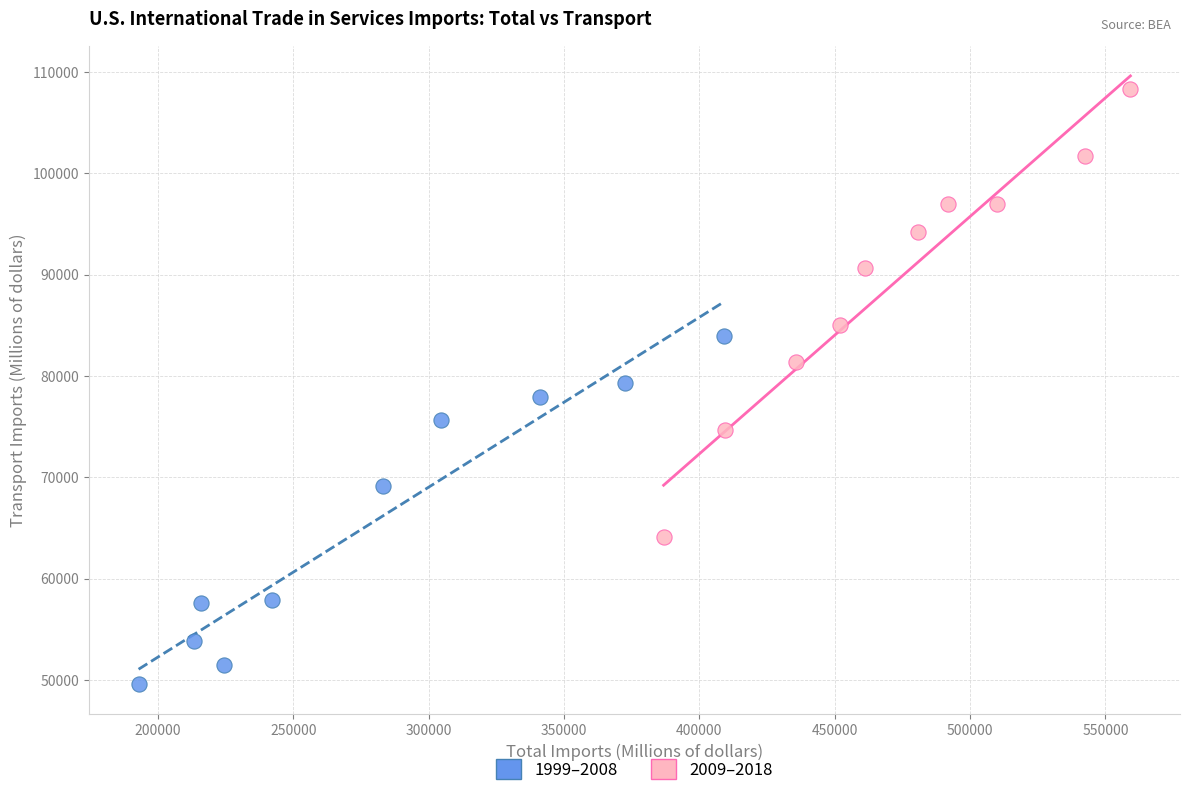

Which series reaches the maximum Y coordinate?

2009–2018